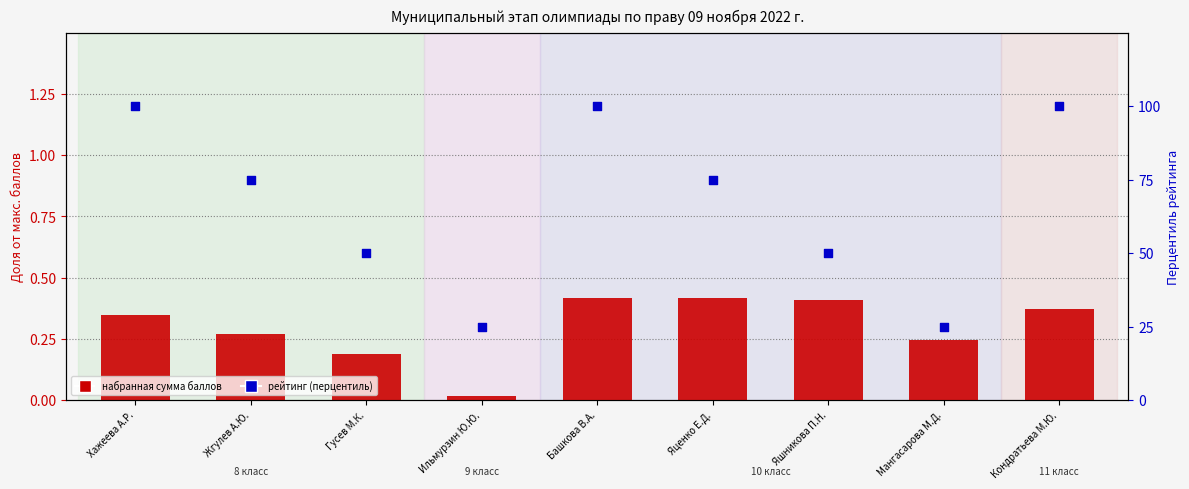

Which series reaches the maximum Y coordinate?

Рейтинг (перцентиль)